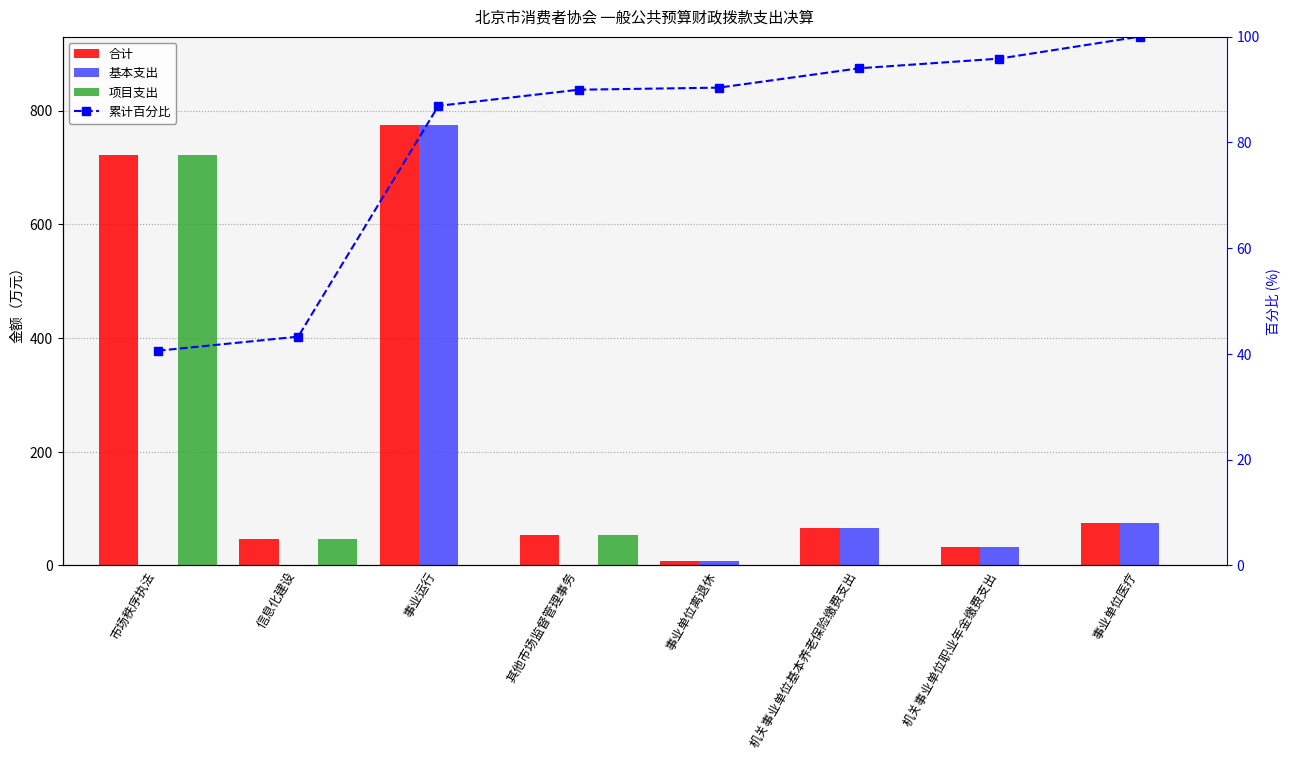

What is the total value across all series at 机关事业单位基本养老保险缴费支出?

224.1